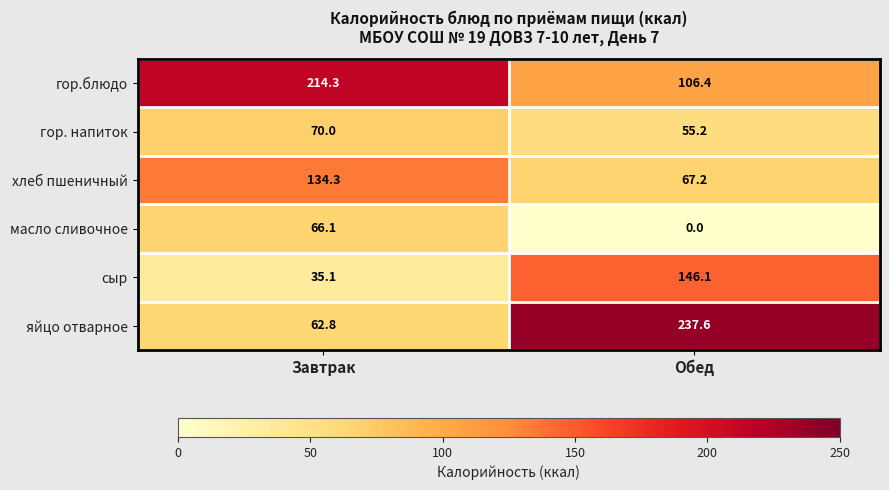

What is the spread (max minus min) of values at Завтрак?

179.2